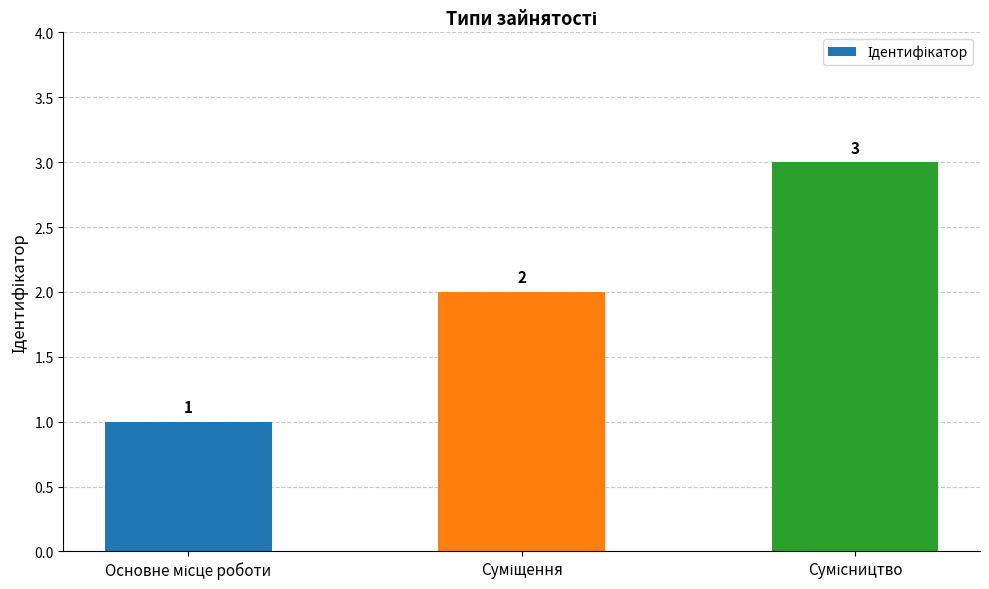

Reading left to right, what are all the values shown in this chart?

1	2	3